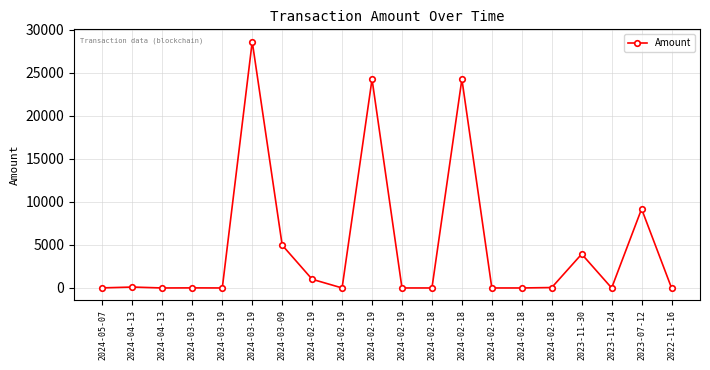

True or false: there are more than 2 points higher than both neighbors.

True